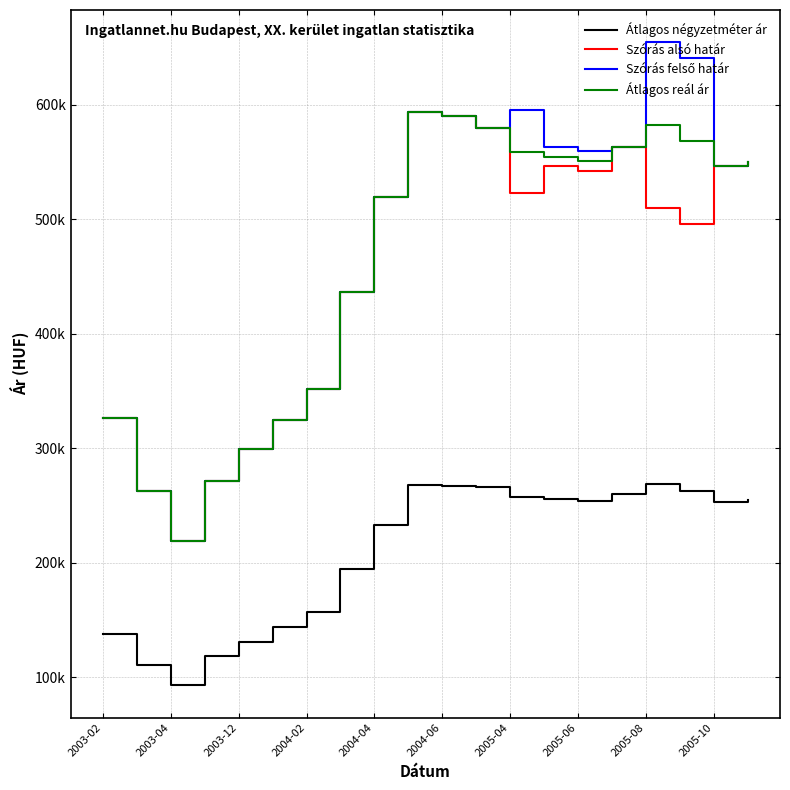

Does the chart display data point markers on the line(s)?

No